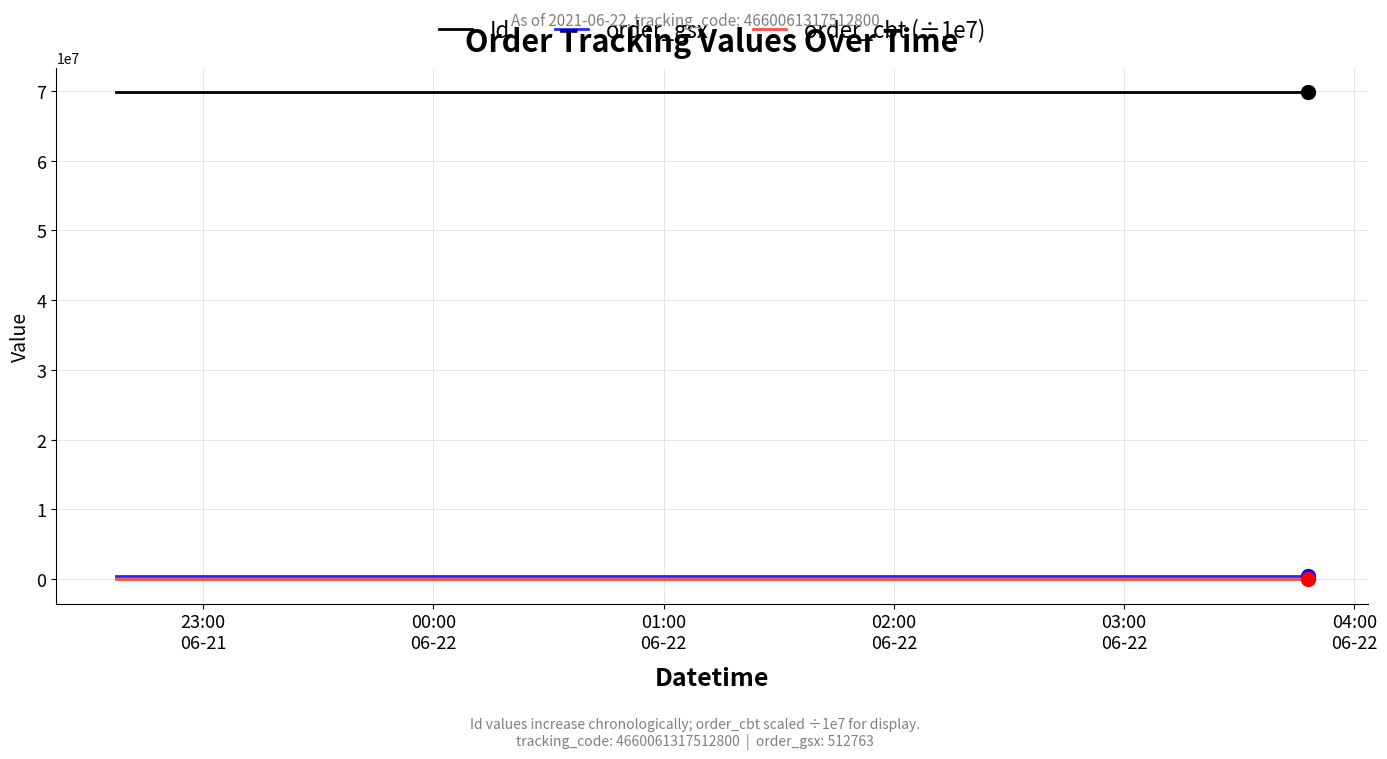

What is the lowest value of the order_cbt (÷1e7) series?

466.0